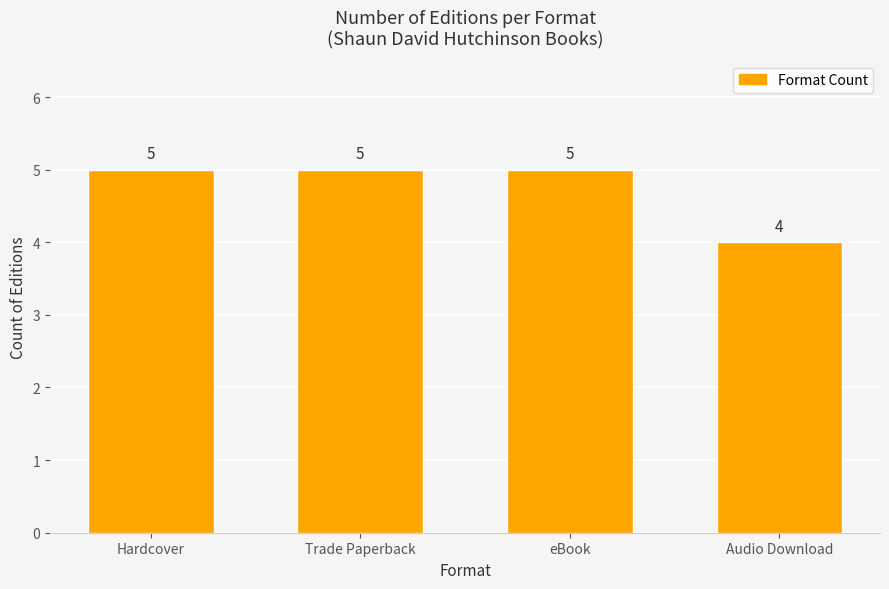

True or false: the data shows 7 at Audio Download.

False